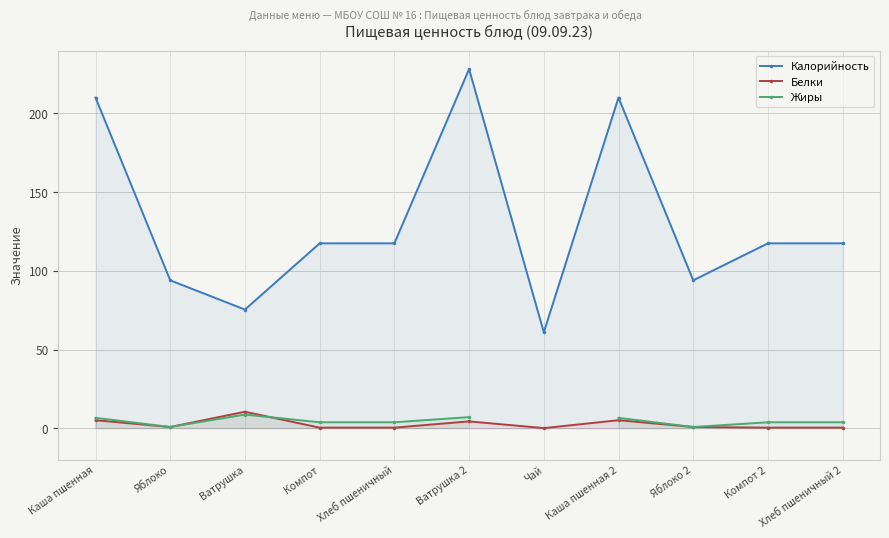

True or false: Калорийность has more than 1 points higher than both neighbors.

True